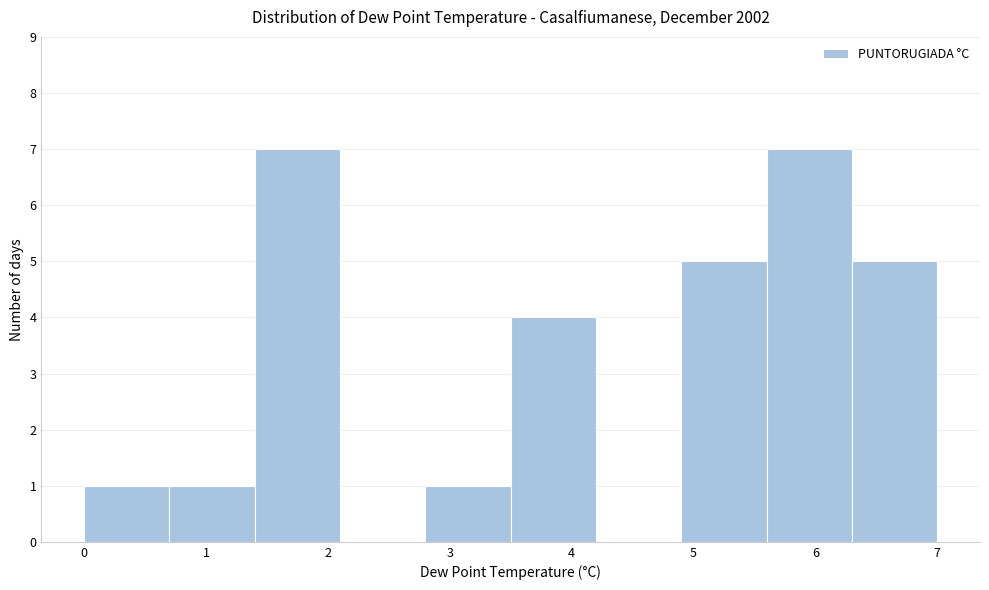

Reading left to right, transcribe this chart: for each bar, give the range it covers on the x-axis and its height. The values are not printed on the chart, so give them approximately, as read against the axis.

0.0 to 0.7: 1
0.7 to 1.4: 1
1.4 to 2.1: 7
2.1 to 2.8: 0
2.8 to 3.5: 1
3.5 to 4.2: 4
4.2 to 4.9: 0
4.9 to 5.6: 5
5.6 to 6.3: 7
6.3 to 7.0: 5